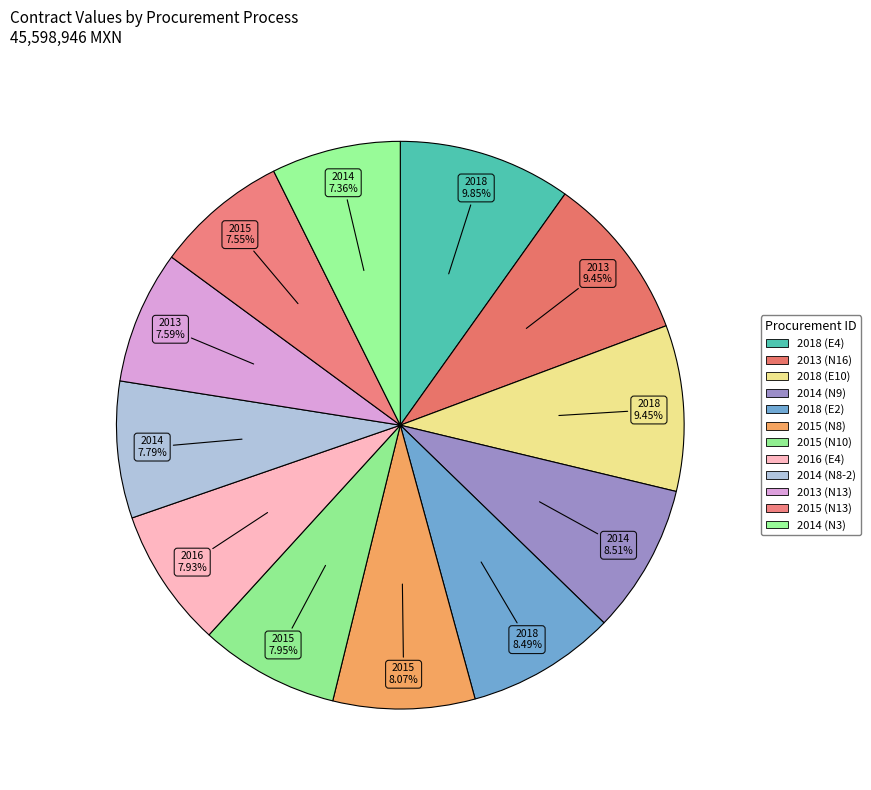

Rank the categories by value from highest to lowest.

2018 (E4), 2013 (N16), 2018 (E10), 2014 (N9), 2018 (E2), 2015 (N8), 2015 (N10), 2016 (E4), 2014 (N8-2), 2013 (N13), 2015 (N13), 2014 (N3)